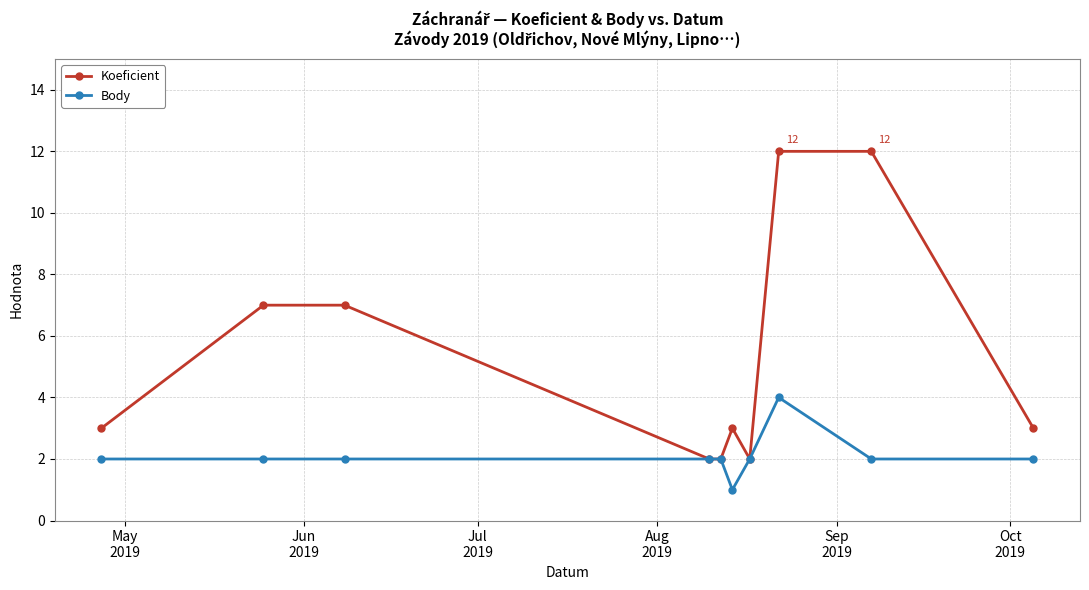

How many series are shown in this chart?

2